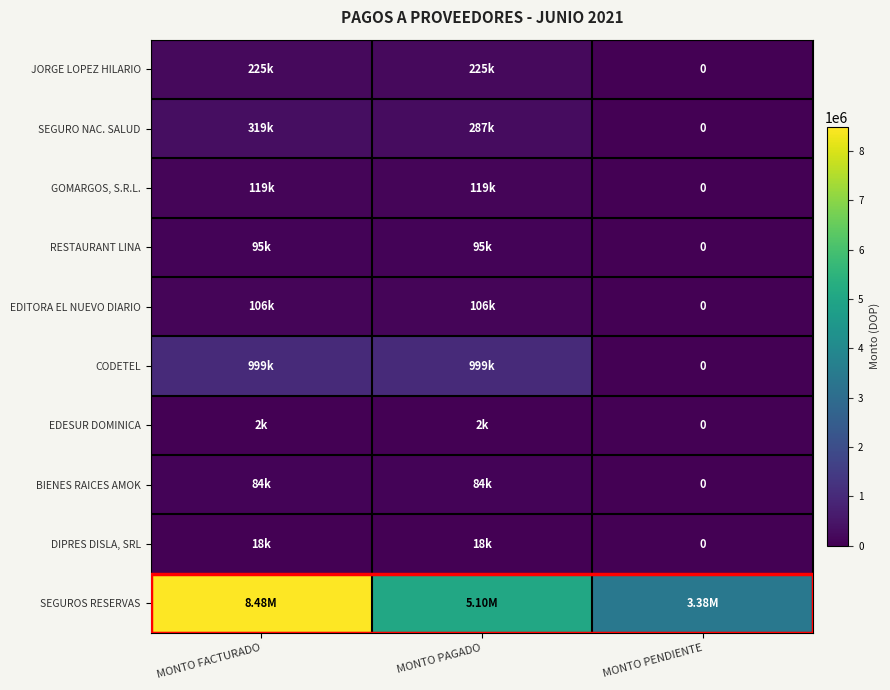

At which label does CODETEL first exceed 998908?

MONTO FACTURADO